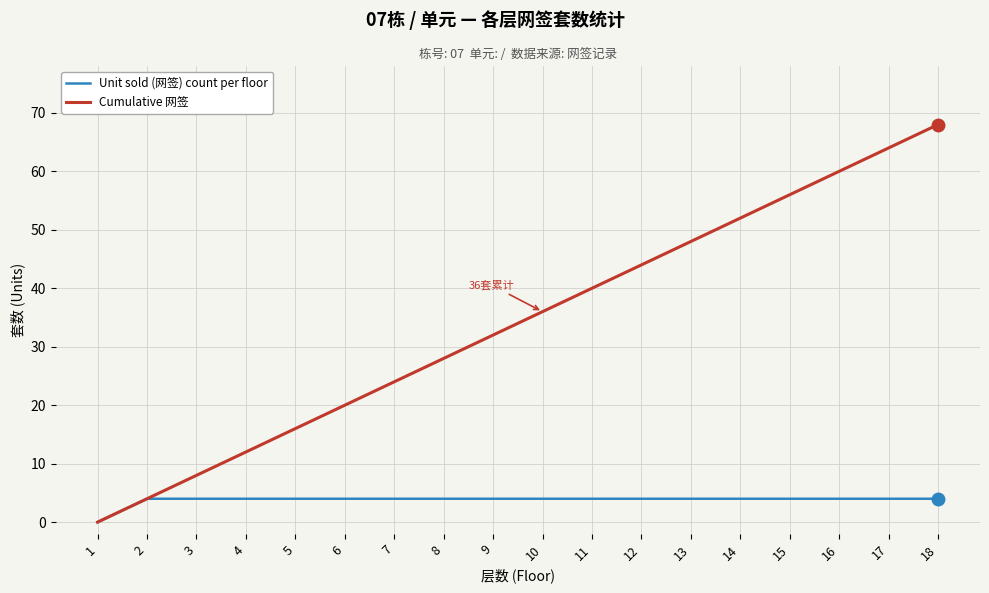

Reading right to left, transcribe all the data shown in this chart.

Unit sold (网签) count per floor: 4	4	4	4	4	4	4	4	4	4	4	4	4	4	4	4	4	0
Cumulative 网签: 68	64	60	56	52	48	44	40	36	32	28	24	20	16	12	8	4	0